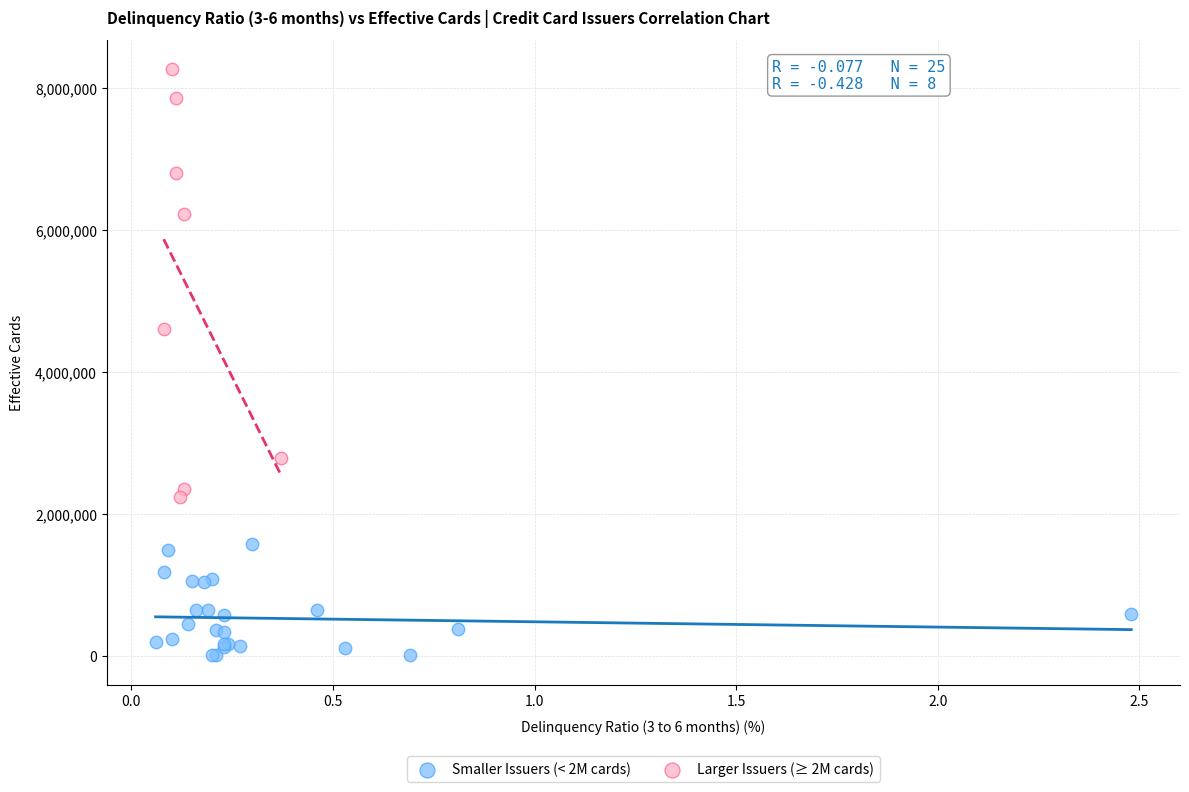

Which series contains the lowest Y value?

Smaller Issuers (< 2M cards)